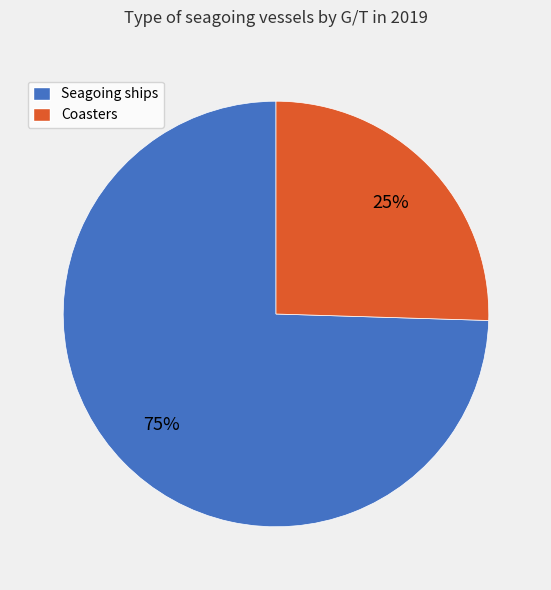

Is there a majority slice in this chart?

Yes